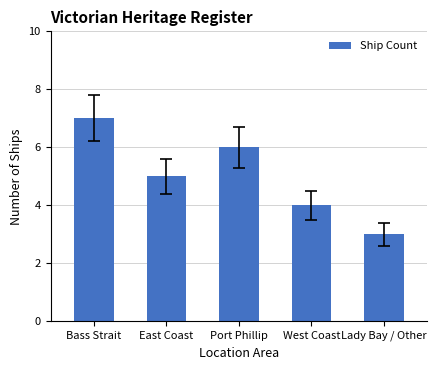

What is the sum of all values?

25